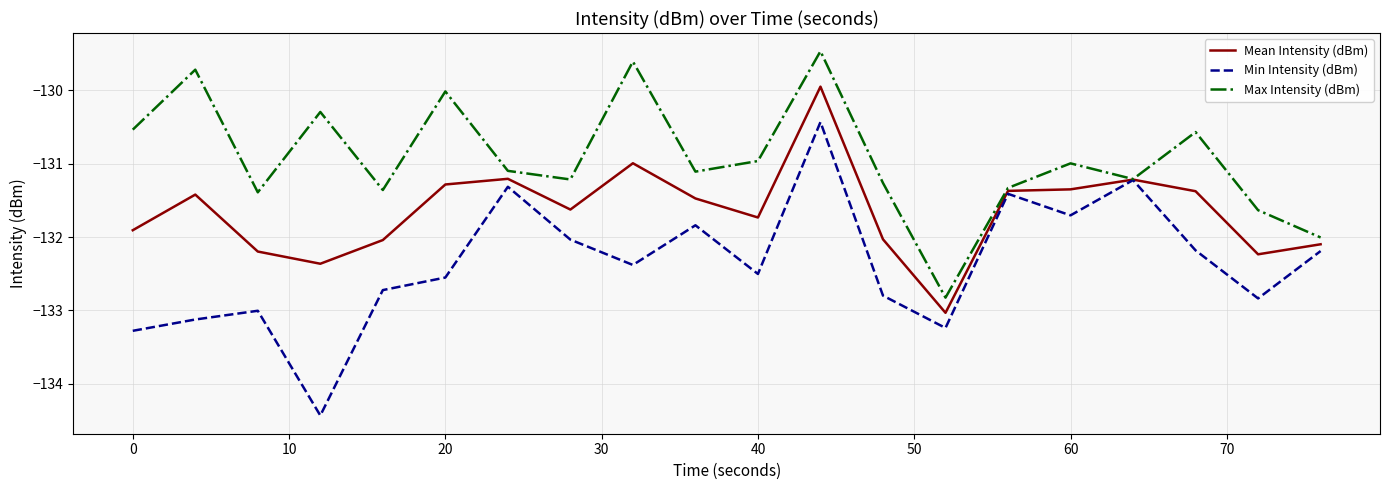

Which series has the largest range (max minus min)?

Min Intensity (dBm)